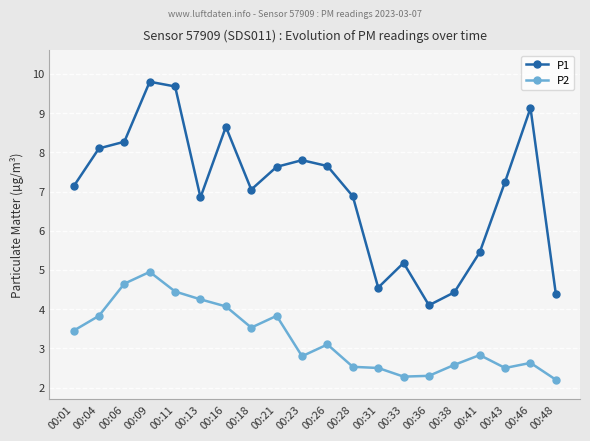

What is the sum of the P1 values at 00:38 and 00:06?

12.7